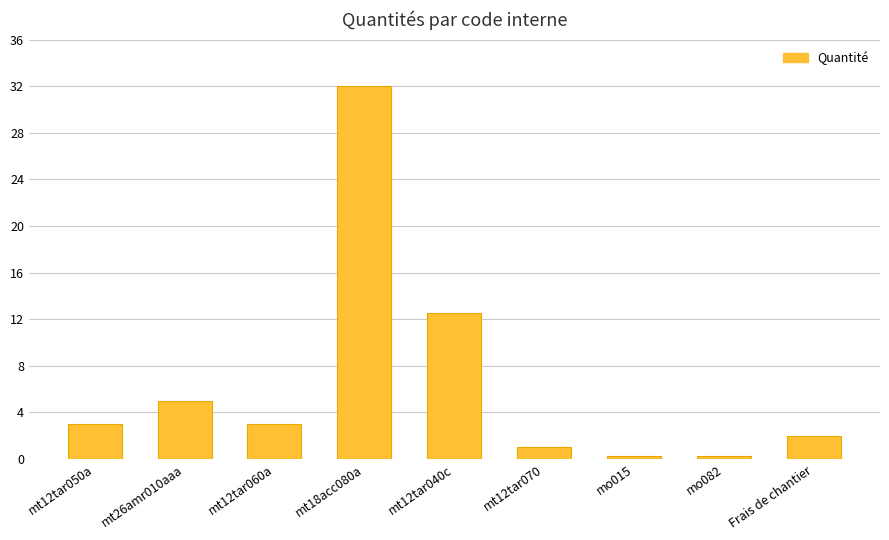

What is the approximate value at mo015?

0.3